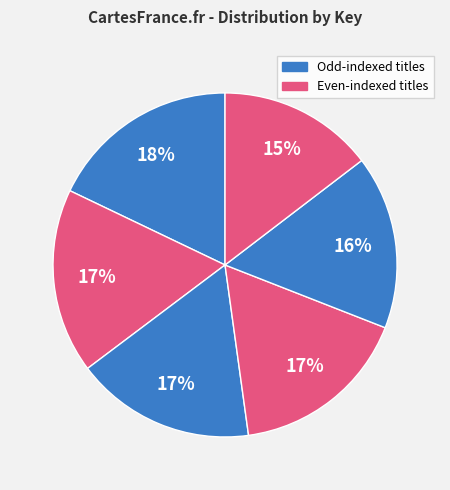

How many segments does this pie chart have?

6